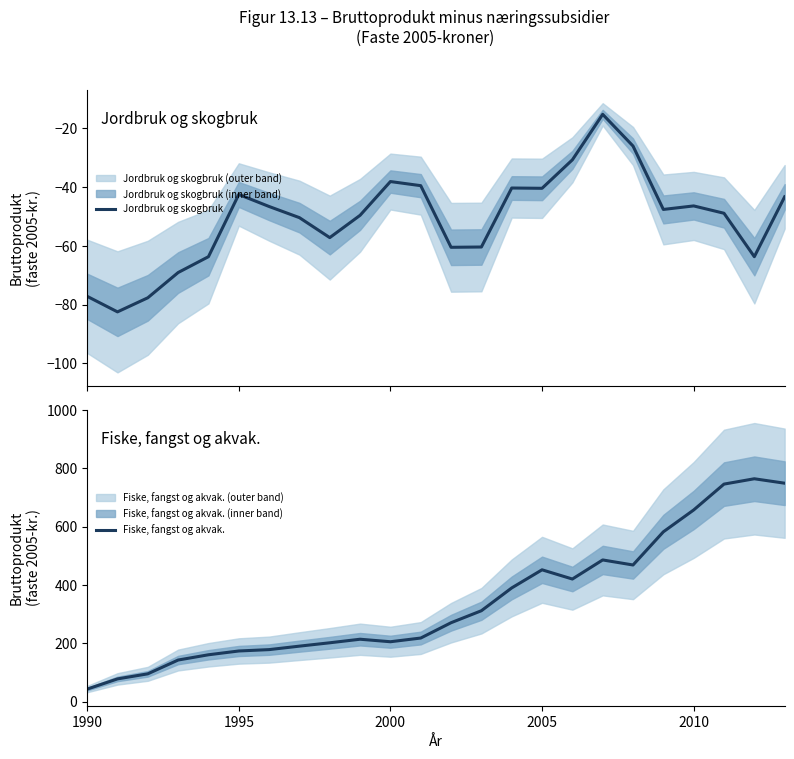

Reading left to right, list all the values displayed in this chart.

Jordbruk og skogbruk: -77.2	-82.5	-77.7	-69.1	-63.7	-42.5	-46.6	-50.4	-57.2	-49.6	-38.1	-39.5	-60.5	-60.4	-40.3	-40.4	-30.7	-15.2	-26.0	-47.6	-46.4	-48.9	-63.7	-43.3
Fiske, fangst og akvak.: 43.2	78.2	95.6	142.9	160.9	173.9	178.6	190.5	202.0	214.2	205.6	218.3	270.8	311.9	390.1	452.2	420.6	486.0	468.7	582.4	657.3	746.0	764.3	749.1